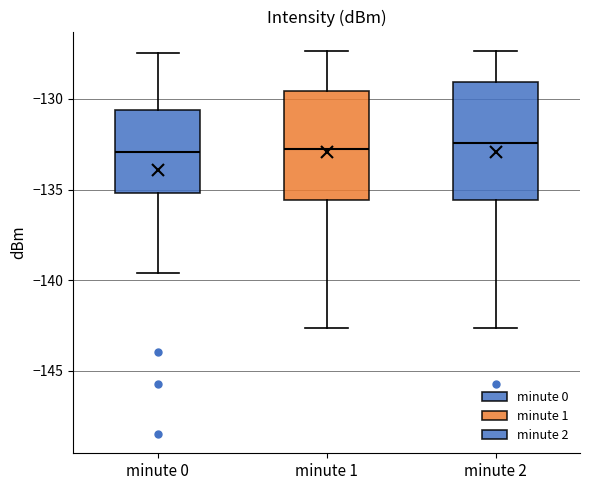

Comparing the boxes themselves (not the whiskers), which one is the tallest?

minute 2